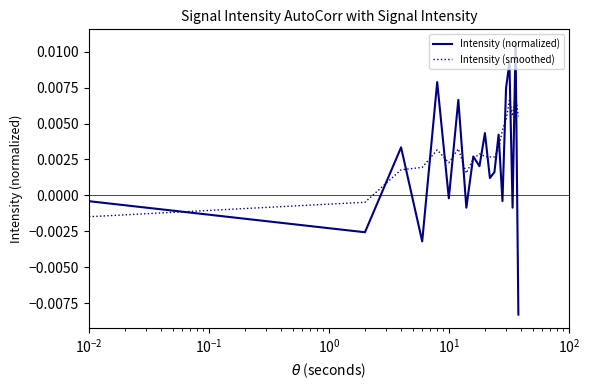

What are all the series names shown in the legend?

Intensity (normalized), Intensity (smoothed)